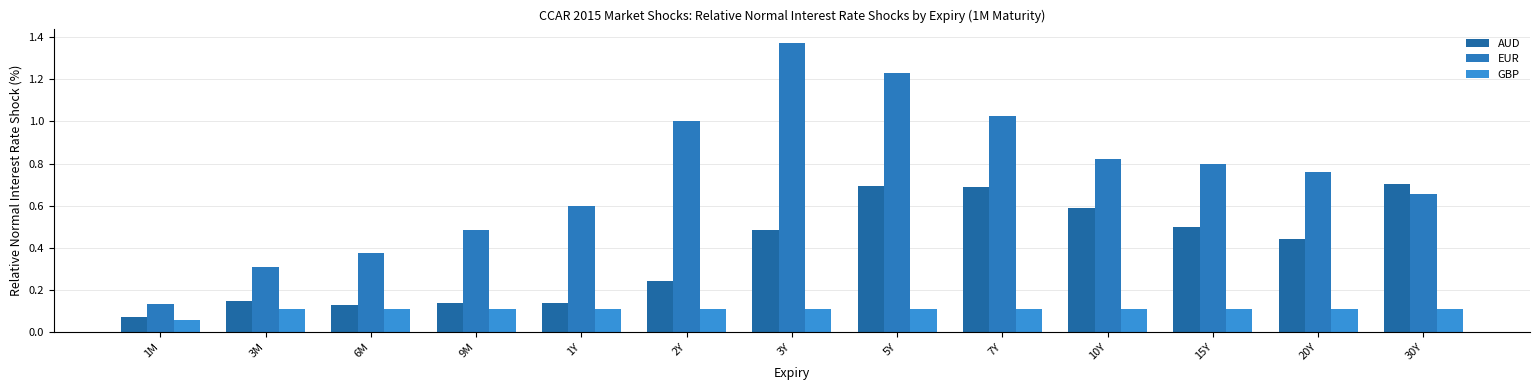

How many GBP values are between 0 and 1?

13